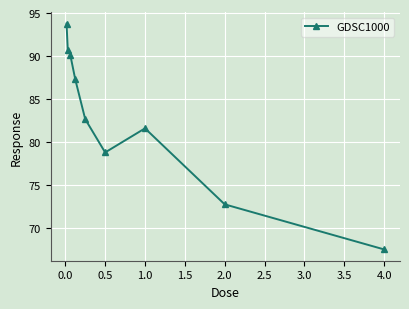

What is the greatest value displayed?

93.8